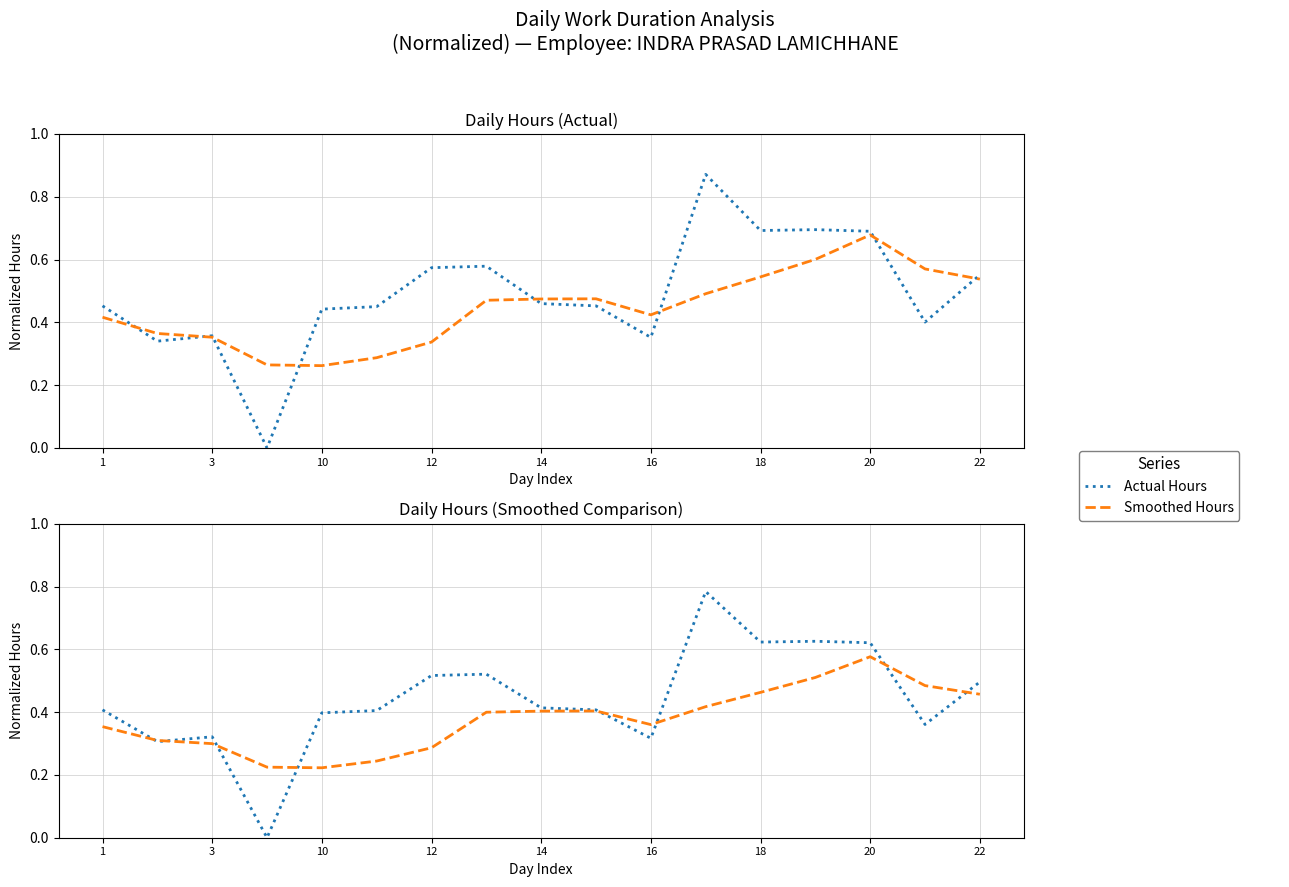

What is the spread (max minus min) of values at 3?

0.1